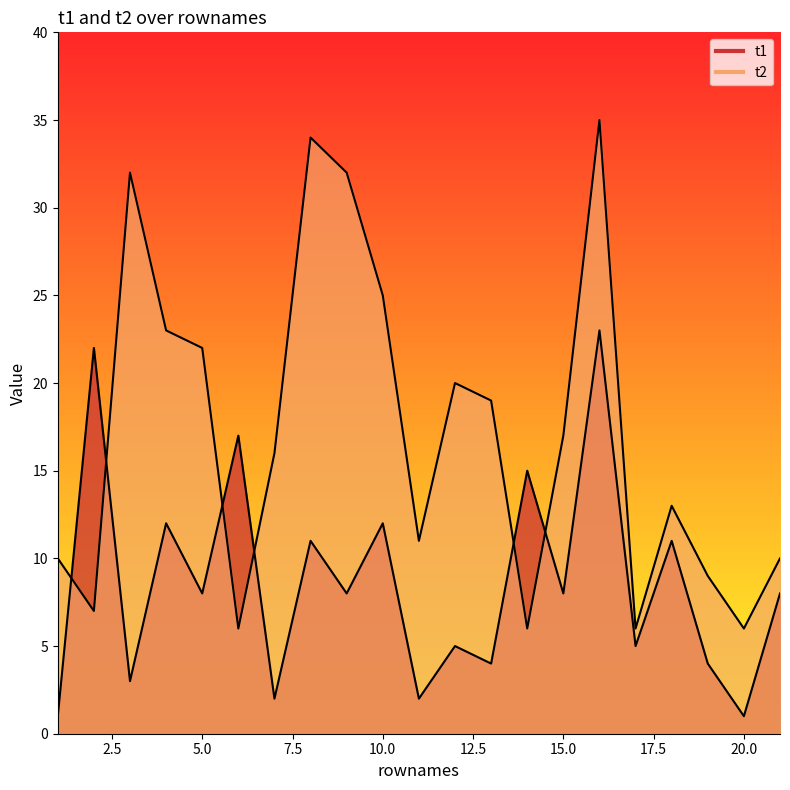

How many data points does each series have?

21